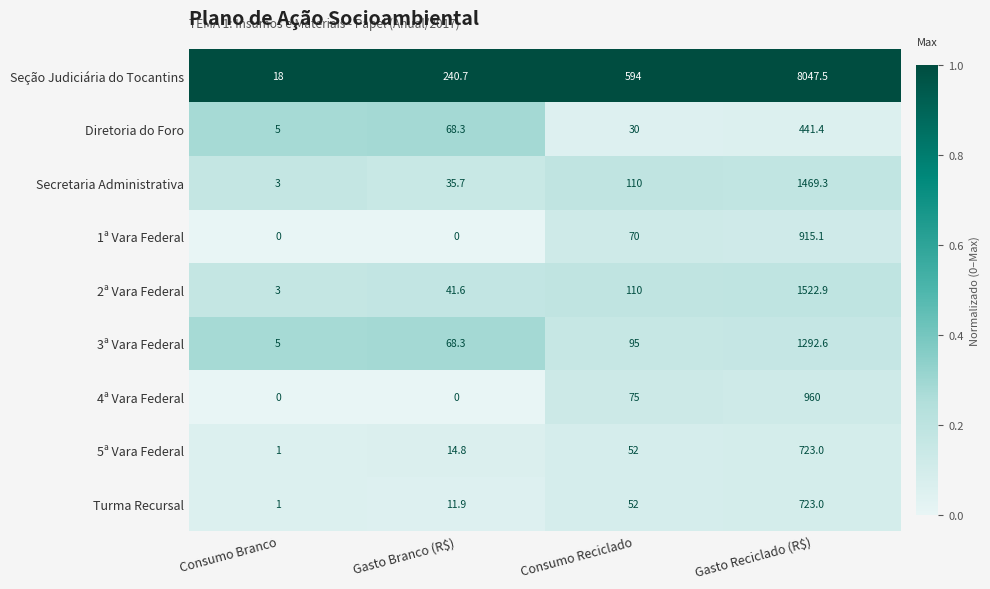

What is the maximum value shown in the chart?

8047.5